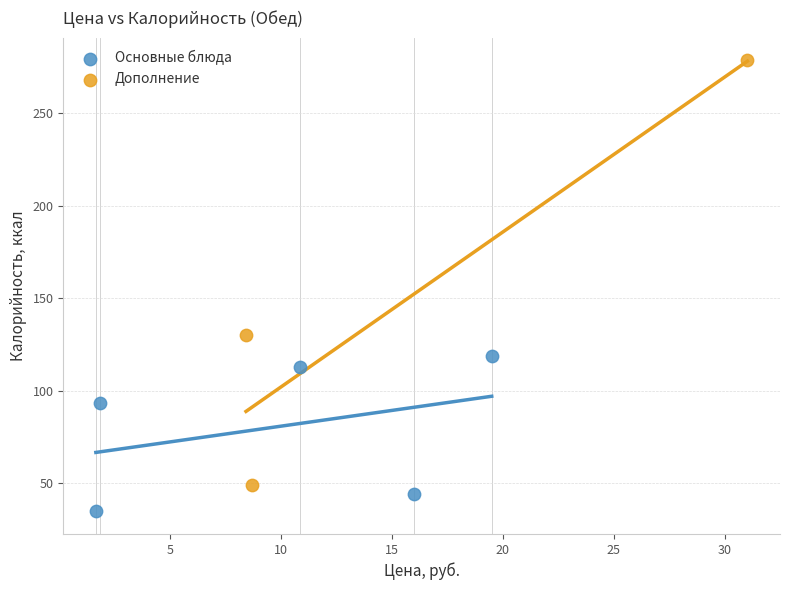

Which series has the largest Y range (max minus min)?

Дополнение